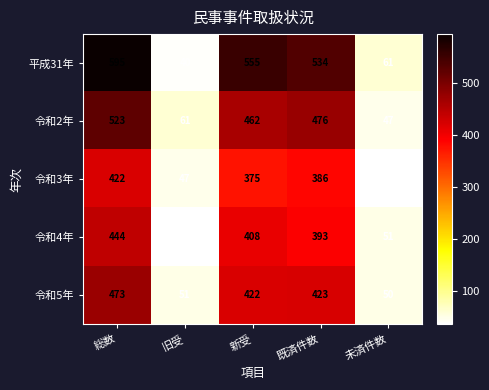

Rank the series by their maximum value, from highest to lowest.

平成31年, 令和2年, 令和5年, 令和4年, 令和3年